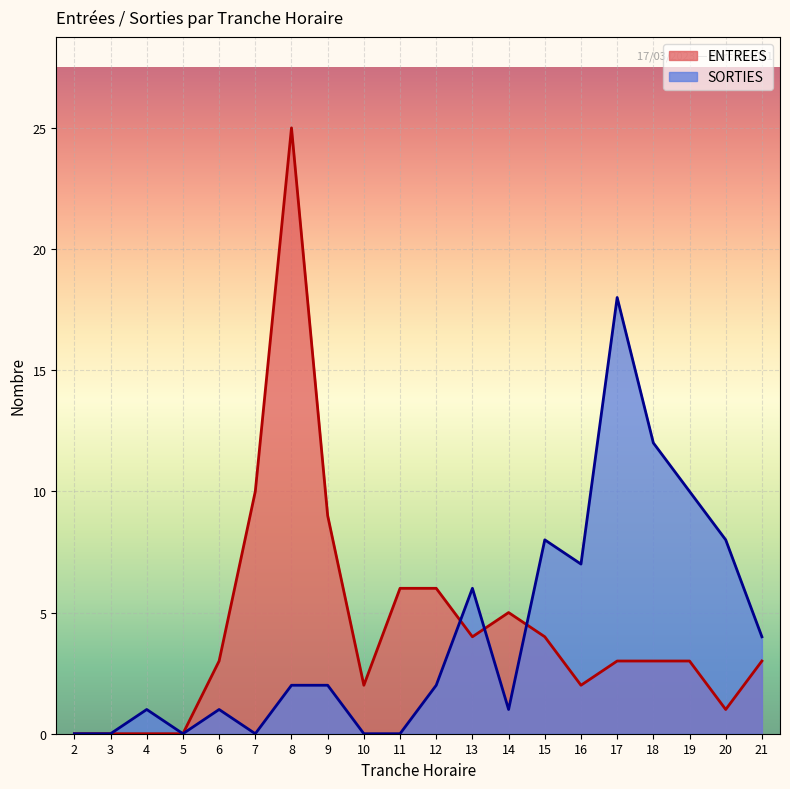

What is the total value across all series at 21?

7